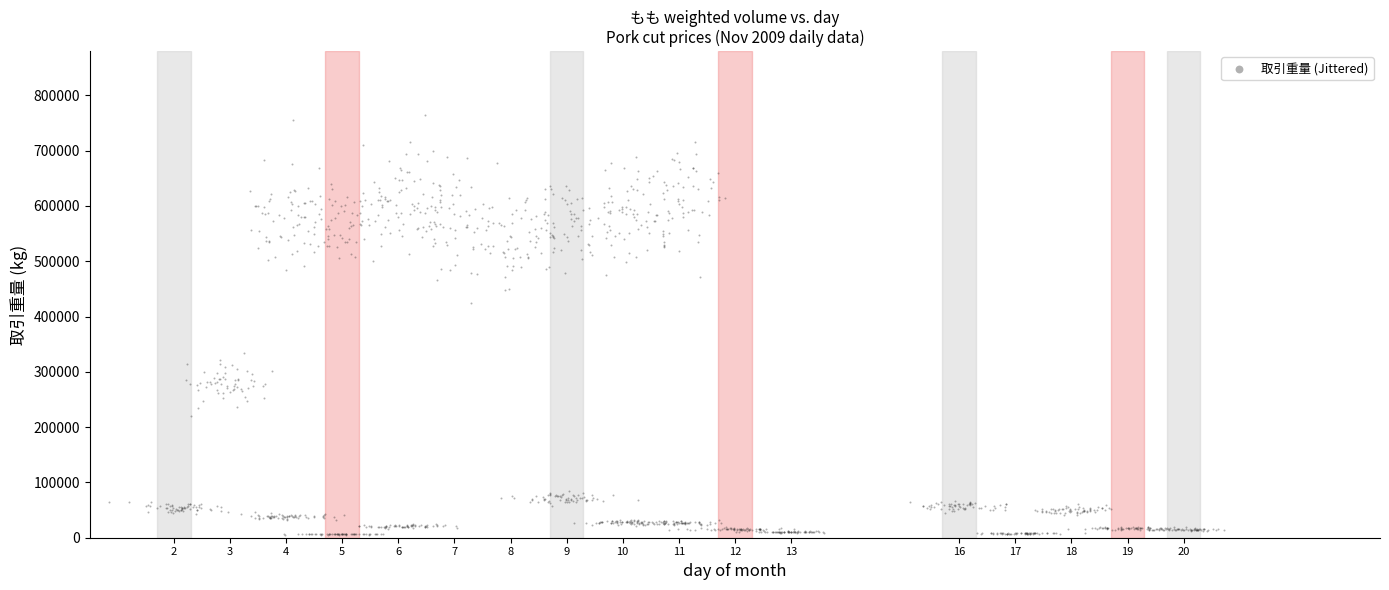

What Y value in the scatter plot is closest to 385252?

424330.9